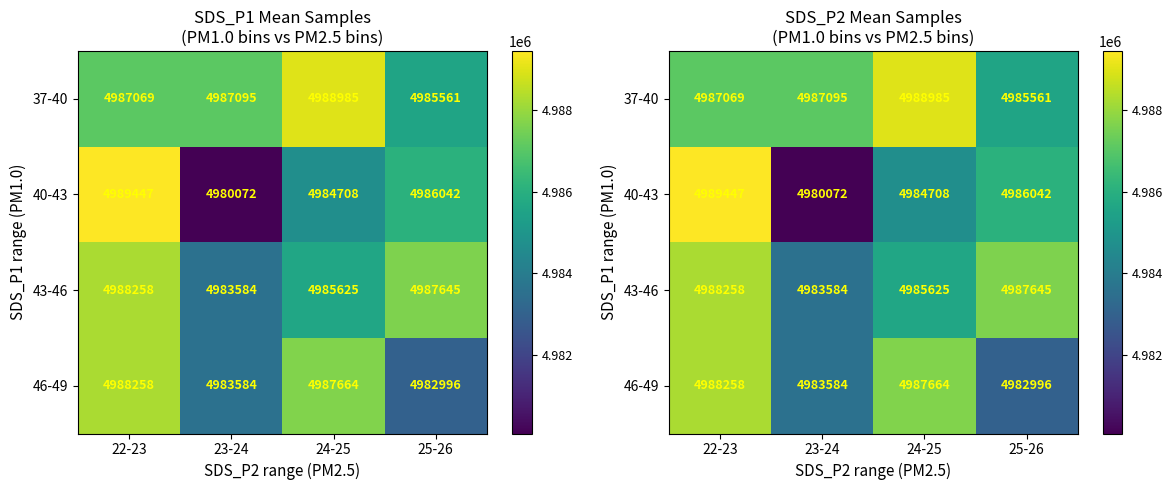

Is it true that 43-46 equals 8570184.7 at 25-26?

False